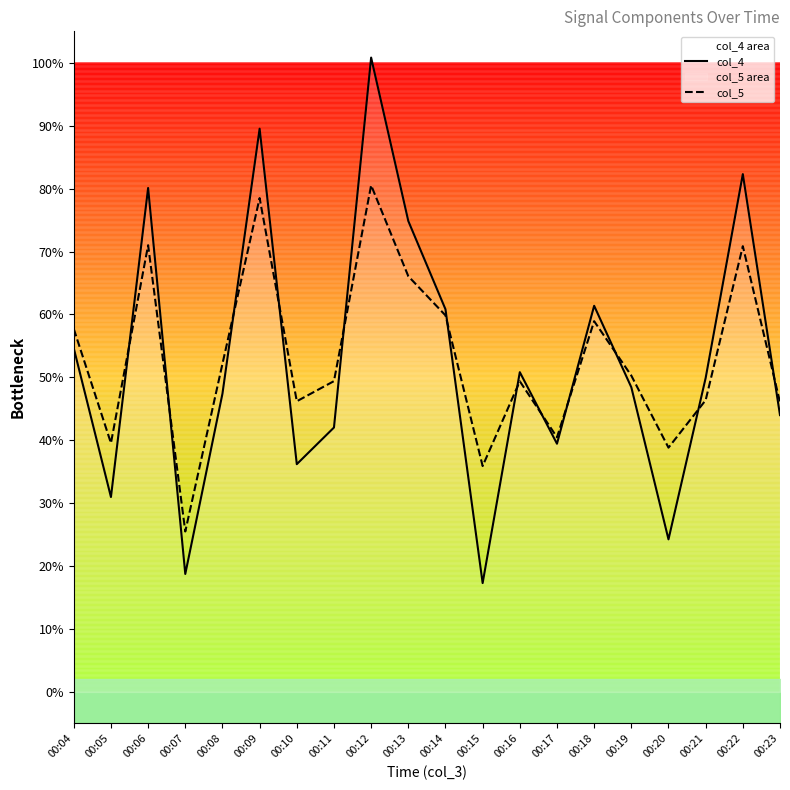

The value of col_5 at 00:11 is 49.4. True or false?

True